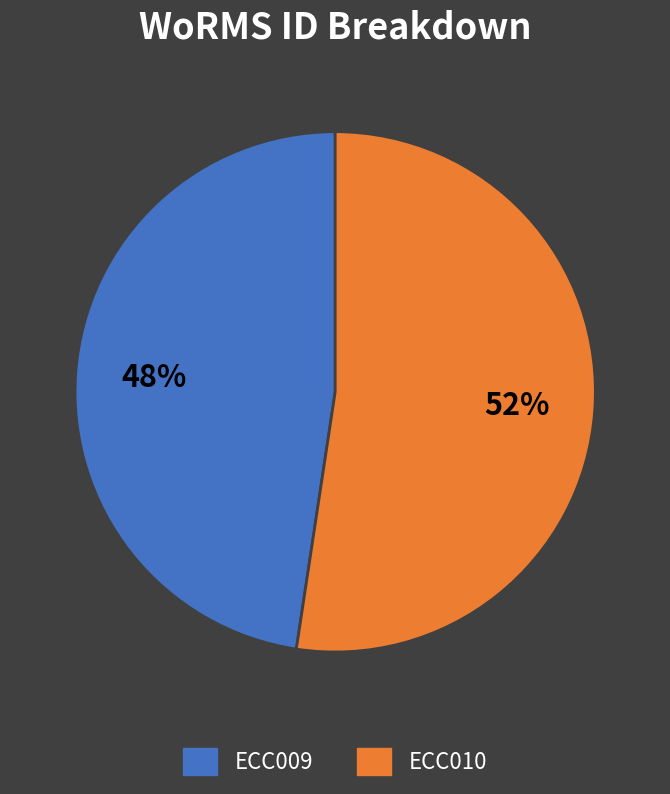

The ECC009 slice represents 61% of the pie. True or false?

False